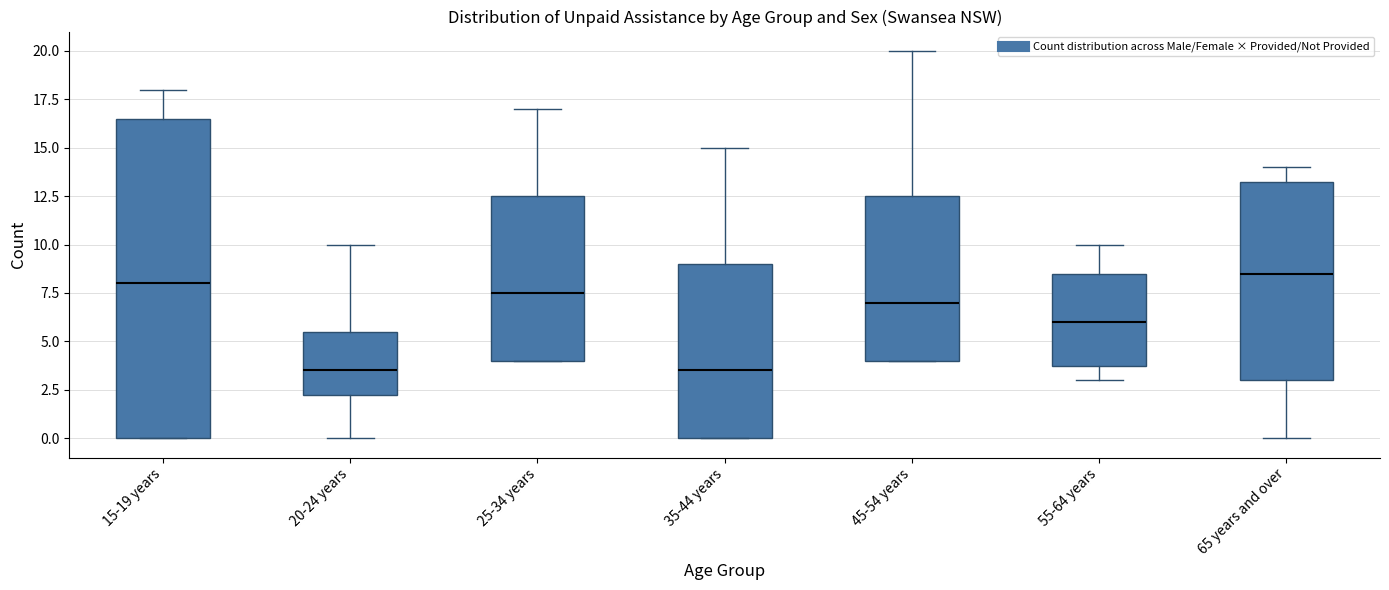

Reading left to right, read every box against the y-axis: the position of its median line, the range the box covers, and the ends of its whiskers. The values are not printed on the chart, so give them approximately, as read against the axis.

15-19 years: median 8.0, box 0.0 to 16.5, whiskers 0.0 to 18.0
20-24 years: median 3.5, box 2.5 to 5.5, whiskers 0.0 to 10.0
25-34 years: median 7.5, box 4.0 to 12.5, whiskers 4.0 to 17.0
35-44 years: median 3.5, box 0.0 to 9.0, whiskers 0.0 to 15.0
45-54 years: median 7.0, box 4.0 to 12.5, whiskers 4.0 to 20.0
55-64 years: median 6.0, box 4.0 to 8.5, whiskers 3.0 to 10.0
65 years and over: median 8.5, box 3.0 to 13.5, whiskers 0.0 to 14.0